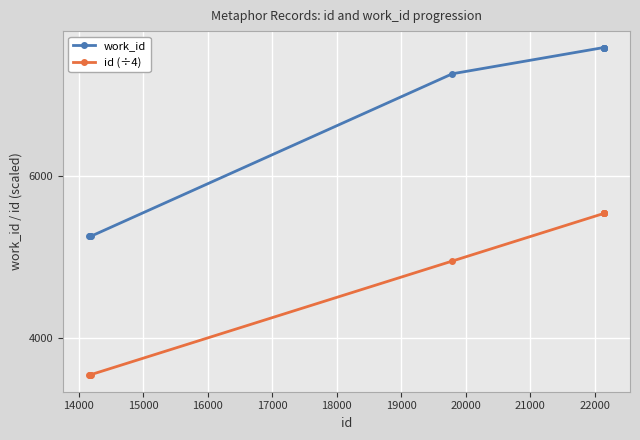

What are all the series names shown in the legend?

work_id, id (÷4)